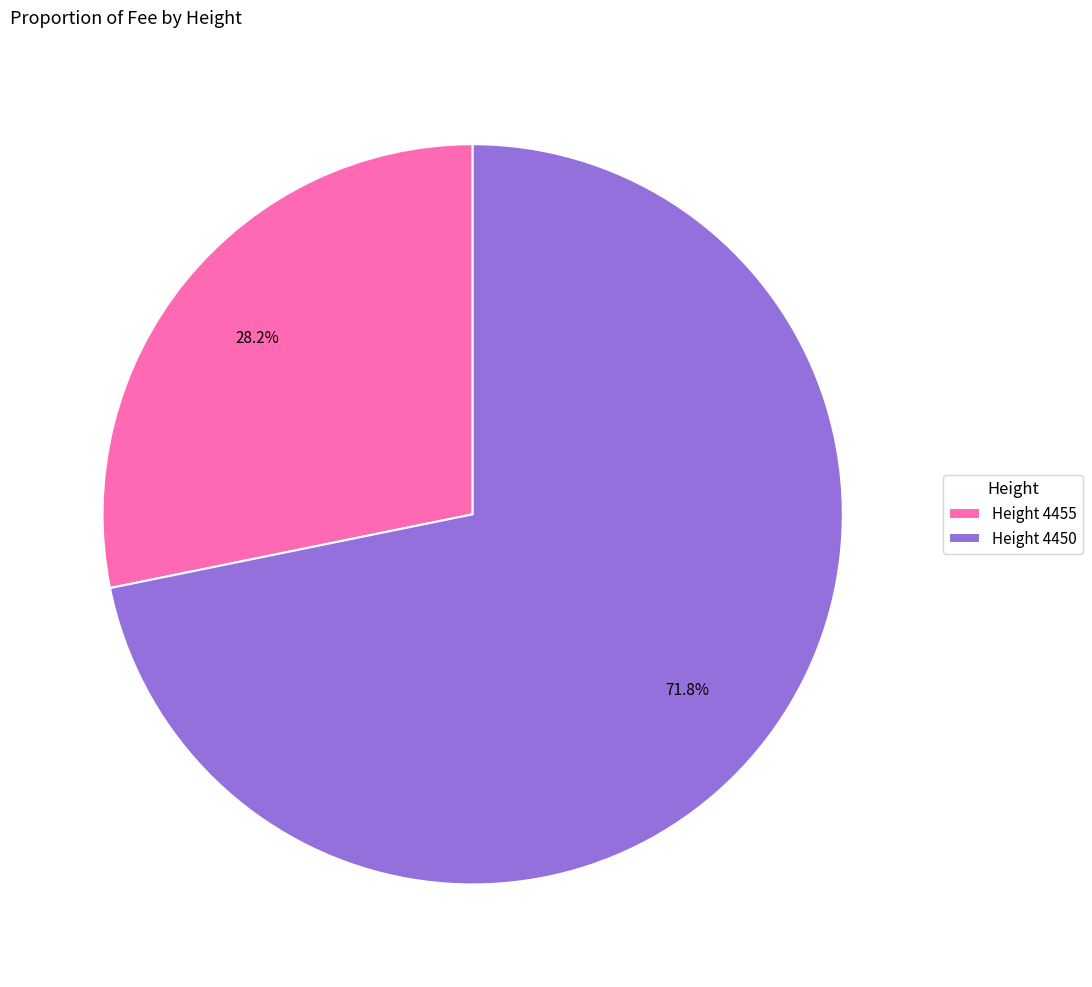

What is the total percentage of Height 4450 and Height 4455?

100.0%